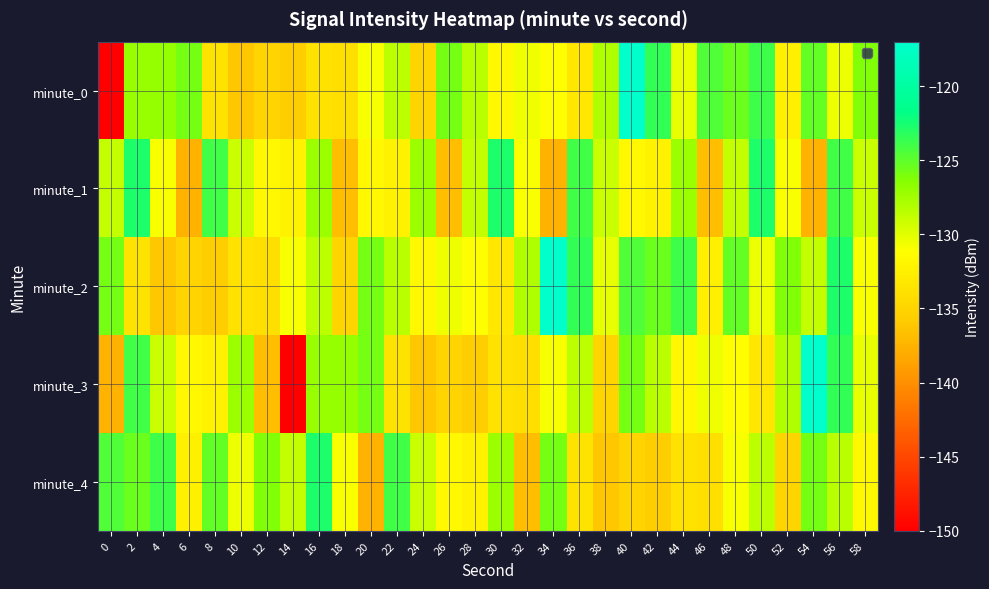

At which category is the sum across all series the highest?

56